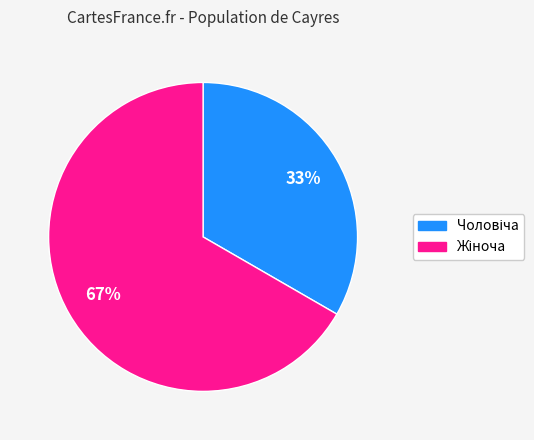

Does any single category account for the majority?

Yes